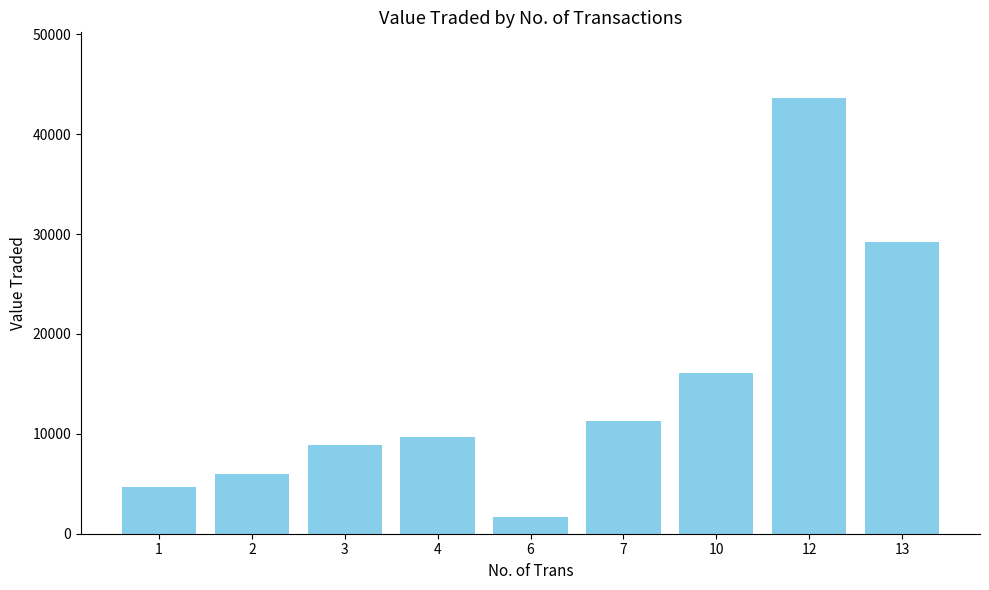

The value at 2 is 6004. True or false?

True